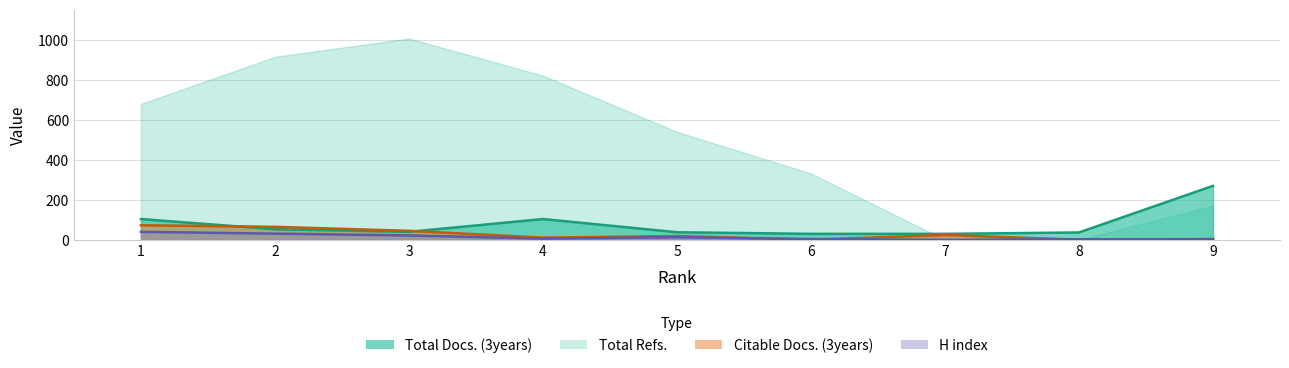

What is the value of the H index point at the 8th from the left?

3